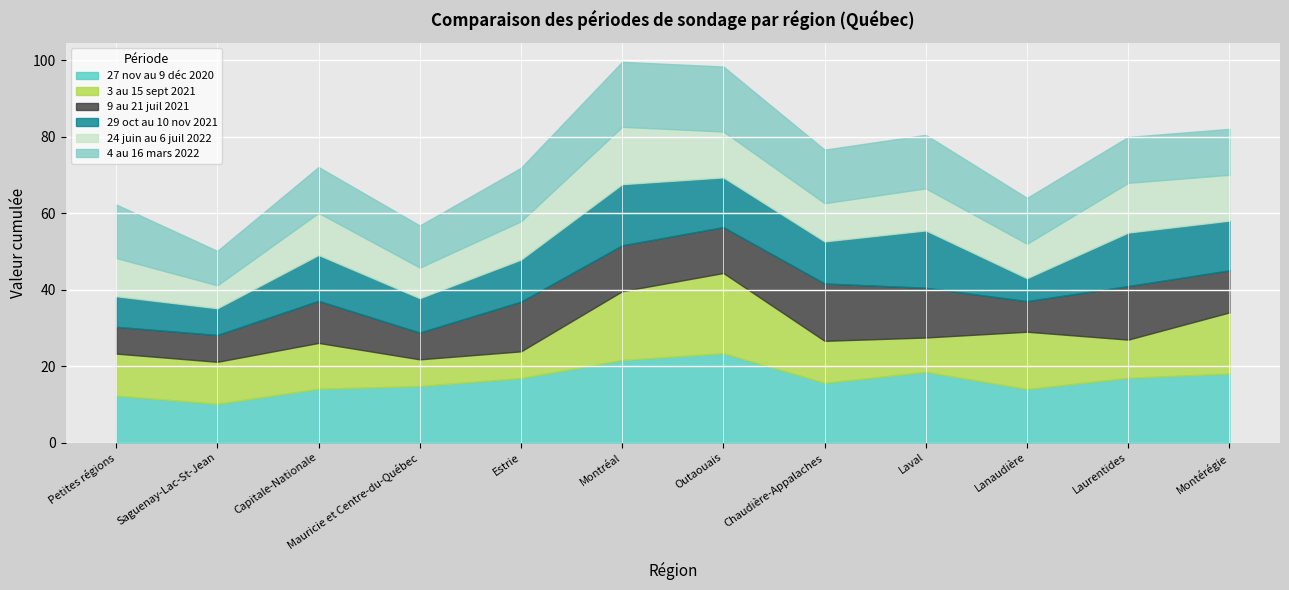

List the labels in order of 29 oct au 10 nov 2021 value, largest first.

Montréal, Laval, Laurentides, Outaouais, Montérégie, Capitale-Nationale, Estrie, Chaudière-Appalaches, Mauricie et Centre-du-Québec, Petites régions, Saguenay-Lac-St-Jean, Lanaudière